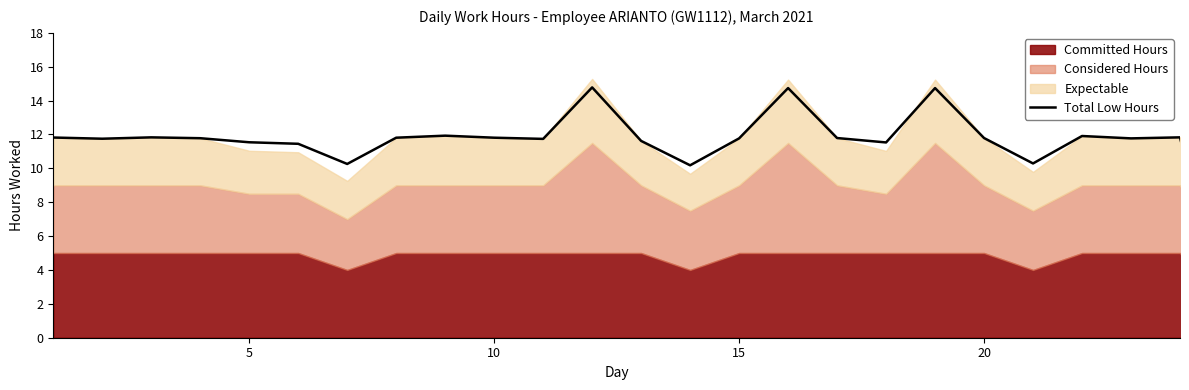

How many interior local valleys (lower than both neighbors) does the data have?

7